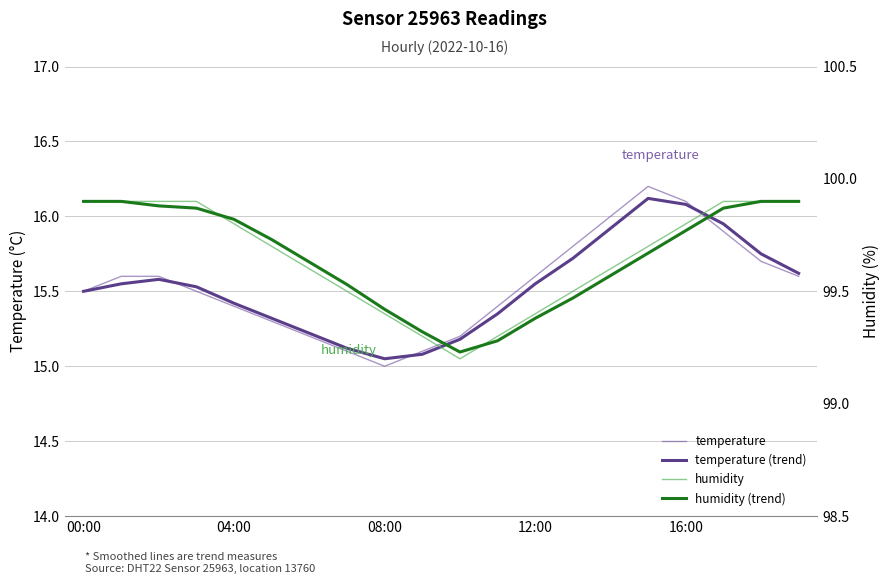

Which category has the highest value in the humidity series?

00:00